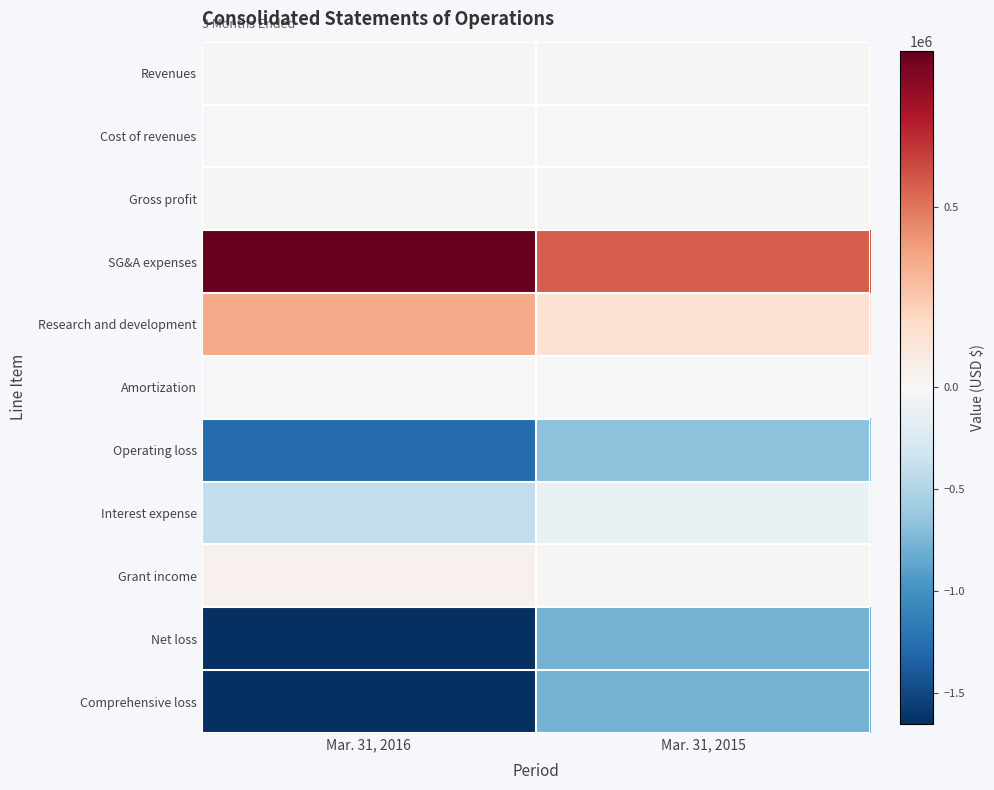

Reading left to right, transcribe all the data shown in this chart.

Revenues: Mar. 31, 2016=13942	Mar. 31, 2015=13875
Cost of revenues: Mar. 31, 2016=6081	Mar. 31, 2015=6381
Gross profit: Mar. 31, 2016=7861	Mar. 31, 2015=7494
SG&A expenses: Mar. 31, 2016=930907	Mar. 31, 2015=560525
Research and development: Mar. 31, 2016=351050	Mar. 31, 2015=137999
Amortization: Mar. 31, 2016=2730	Mar. 31, 2015=2730
Operating loss: Mar. 31, 2016=-1276826	Mar. 31, 2015=-680964
Interest expense: Mar. 31, 2016=-406325	Mar. 31, 2015=-105224
Grant income: Mar. 31, 2016=38758	Mar. 31, 2015=12796
Net loss: Mar. 31, 2016=-1644393	Mar. 31, 2015=-786188
Comprehensive loss: Mar. 31, 2016=-1653711	Mar. 31, 2015=-786188